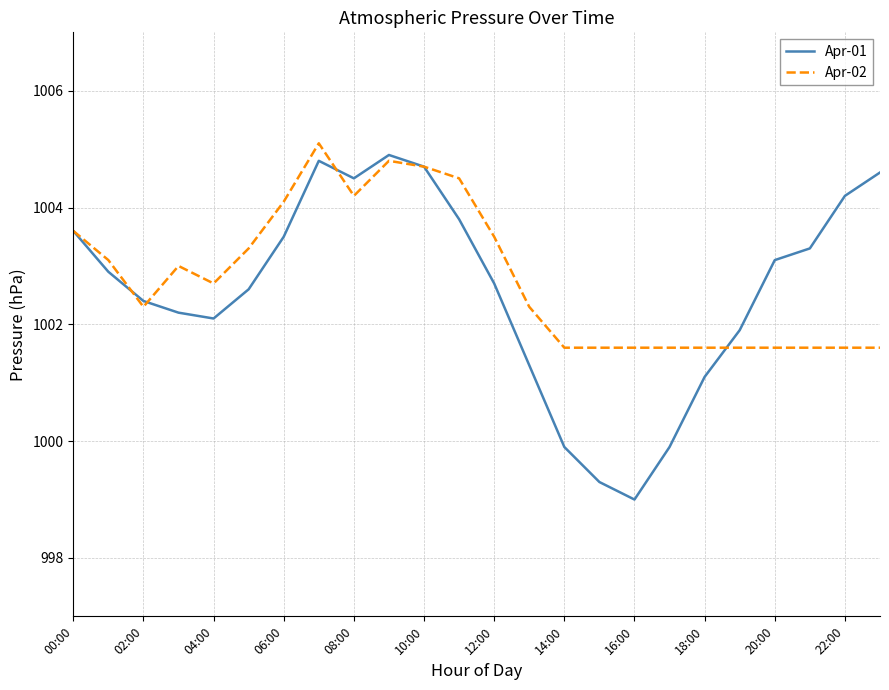

Which series has the largest range (max minus min)?

Apr-01